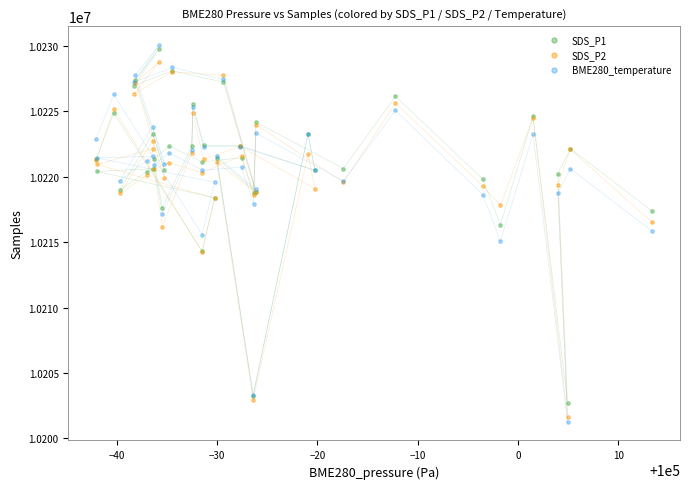

What are all the series names shown in the legend?

SDS_P1, SDS_P2, BME280_temperature